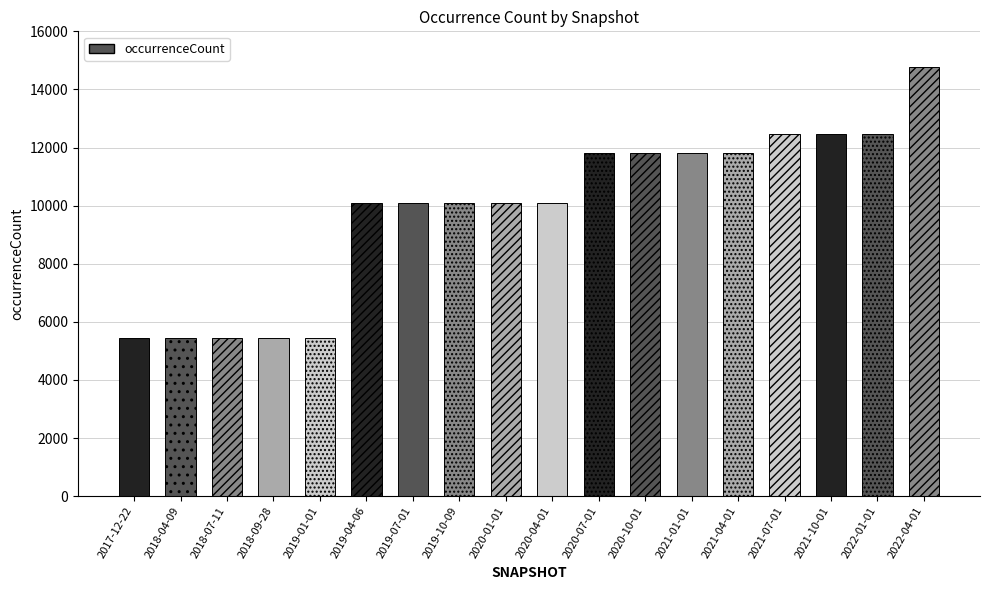

How many bars are there in total?

18